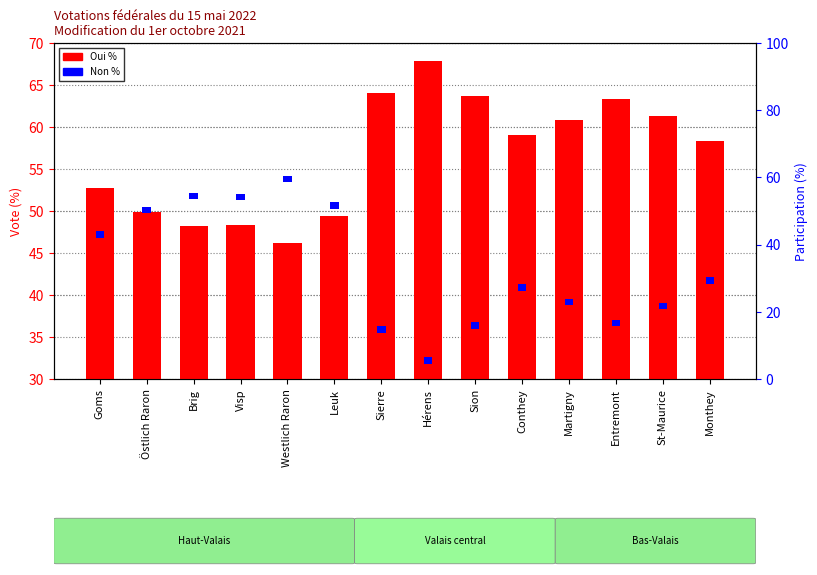

What is the label of the 11th bar from the right?

Visp